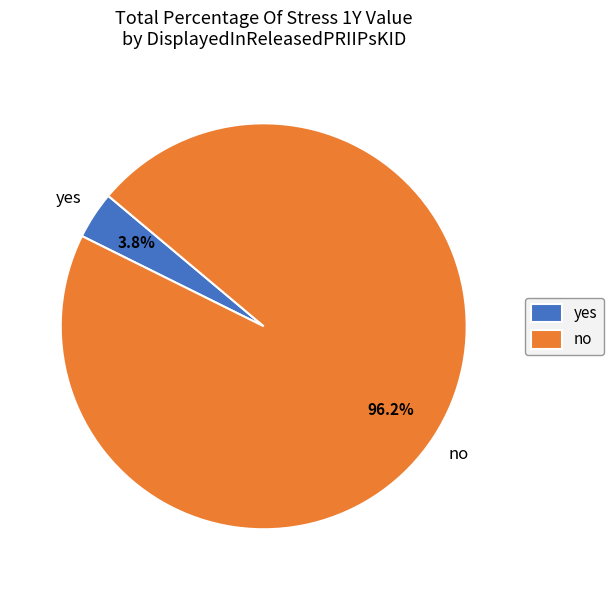

Rank the categories by value from lowest to highest.

yes, no